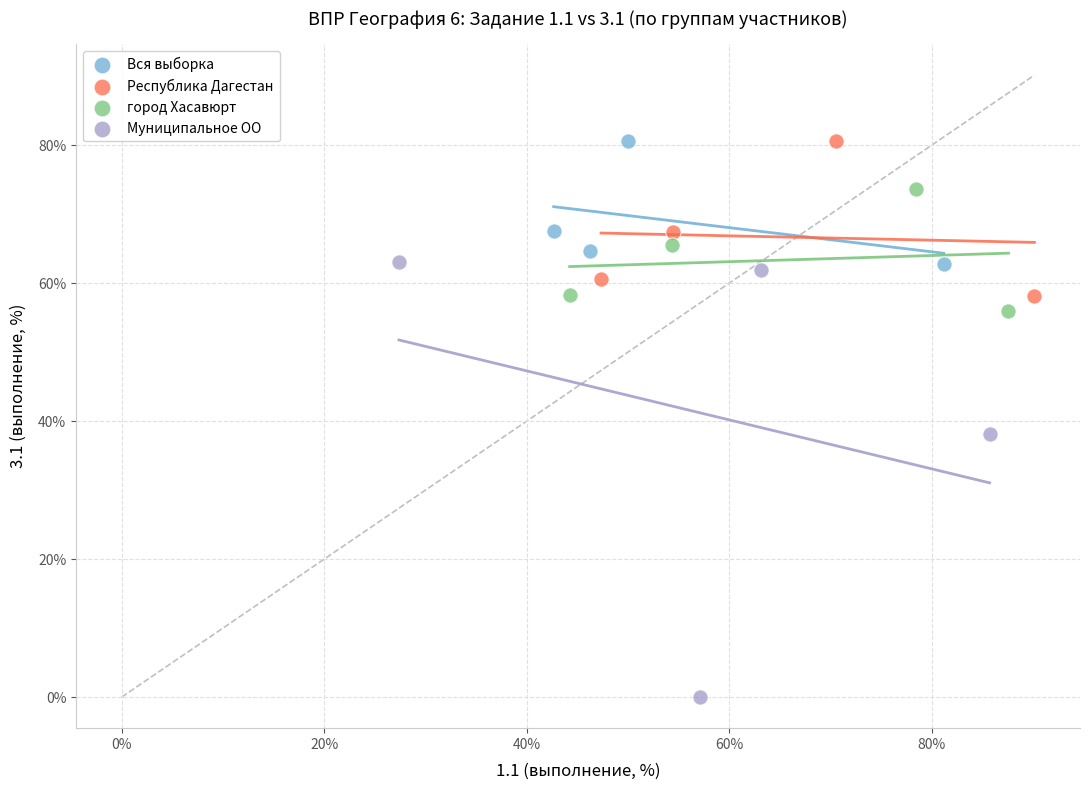

Which series reaches the minimum Y coordinate?

Муниципальное ОО